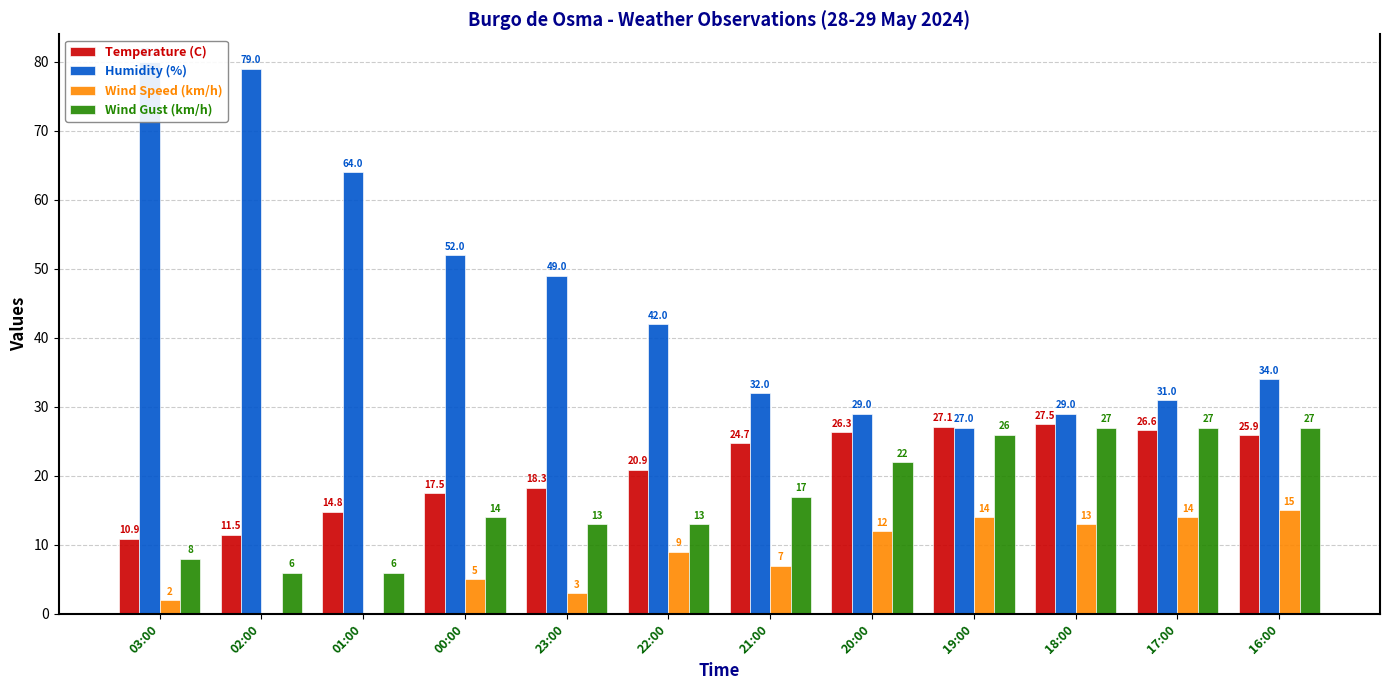

What is the value of the Temperature (C) bar at the 11th from the left?

26.6